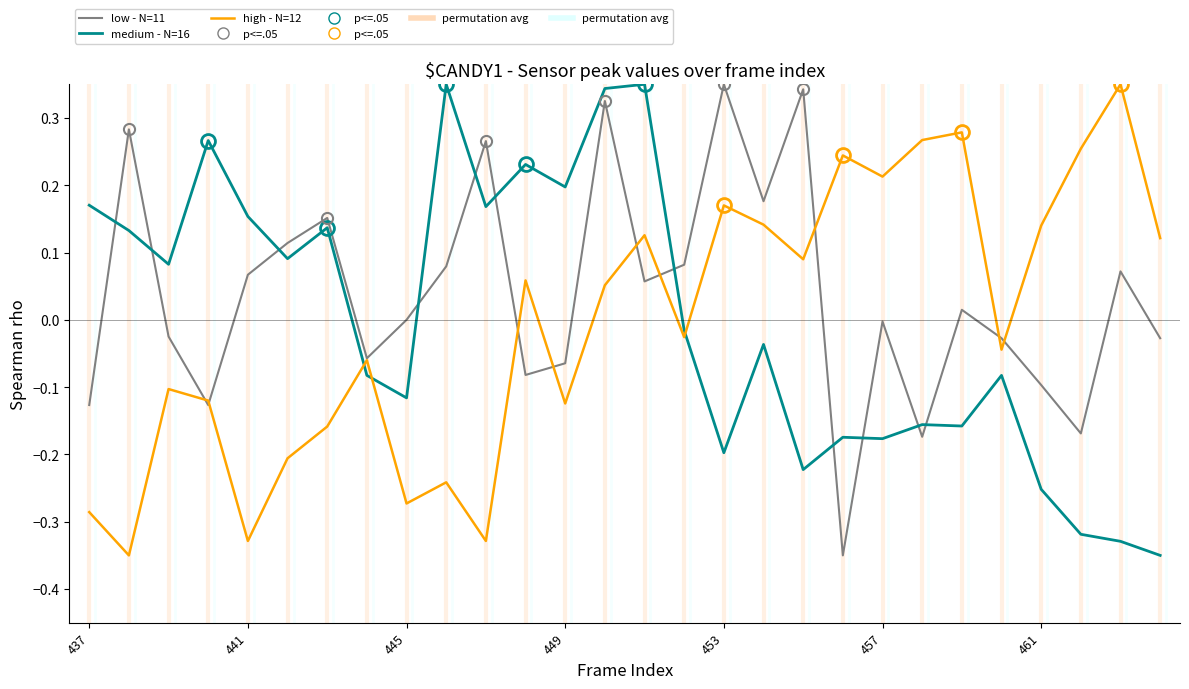

True or false: low - N=11 and high - N=12 intersect in this chart.

True